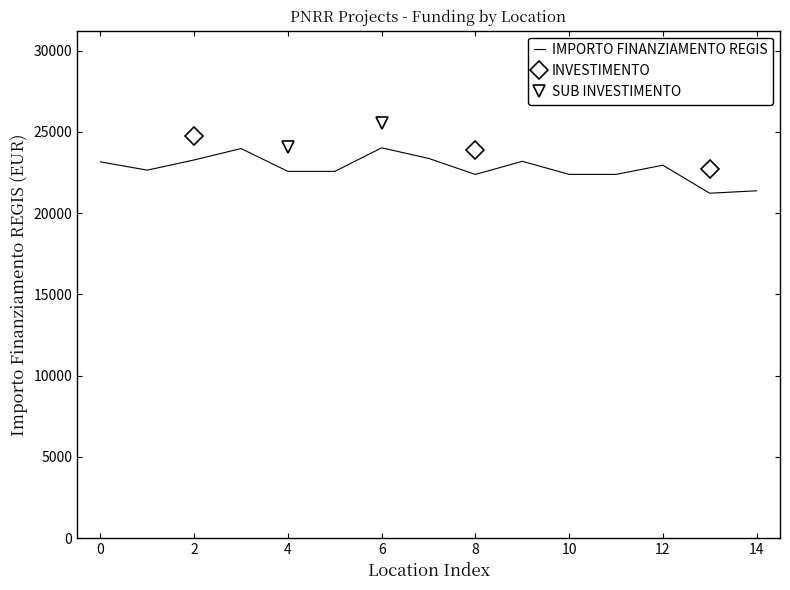

The value of IMPORTO FINANZIAMENTO REGIS at 8 is 34749.1. True or false?

False